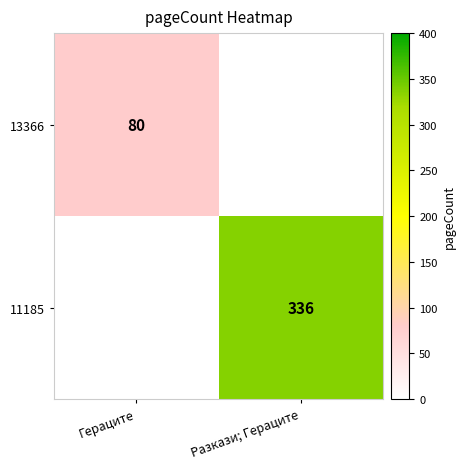

True or false: 13366 has a value of 31 at Гераците.

False